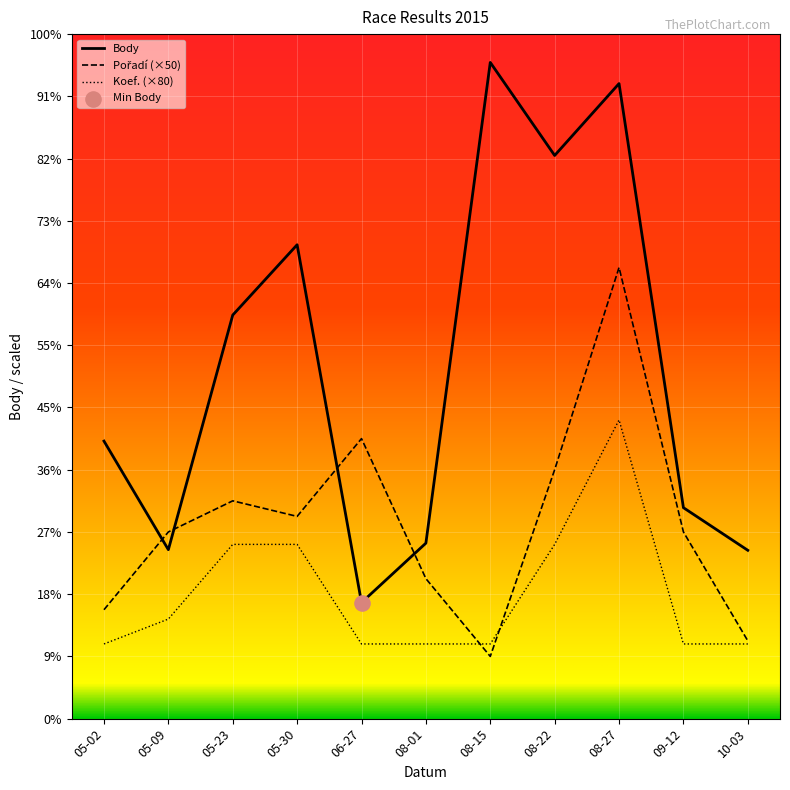

Does the chart have visible grid lines?

Yes